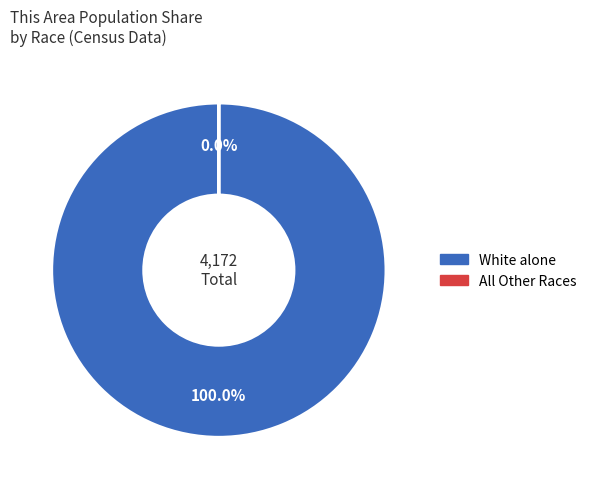

Is there any slice that represents more than half of the pie?

Yes